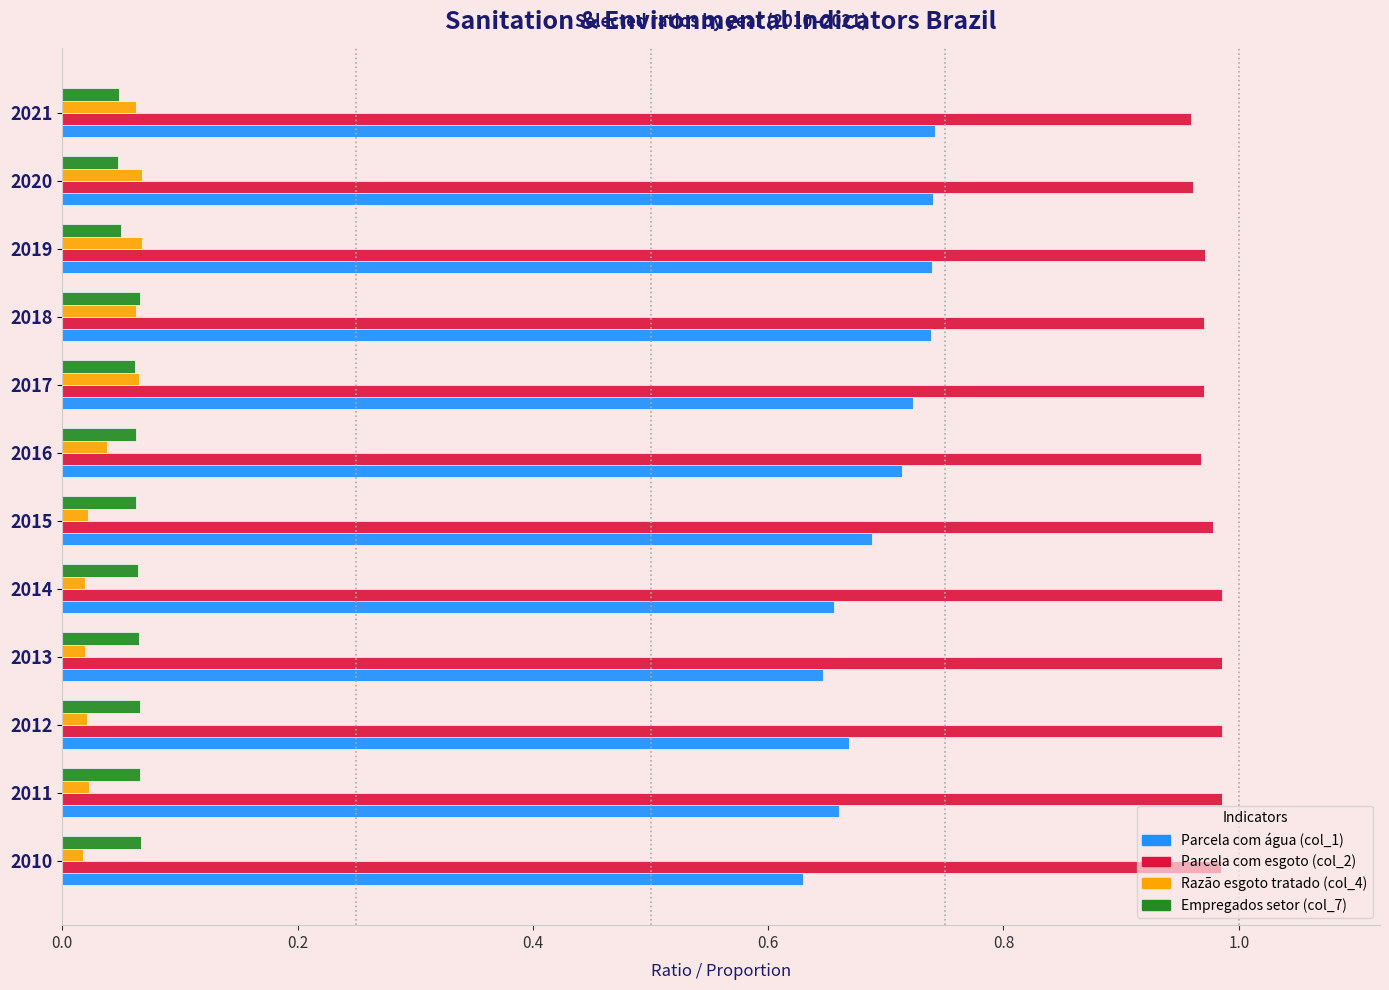

At how many categories does at least one series exceed 0?

12